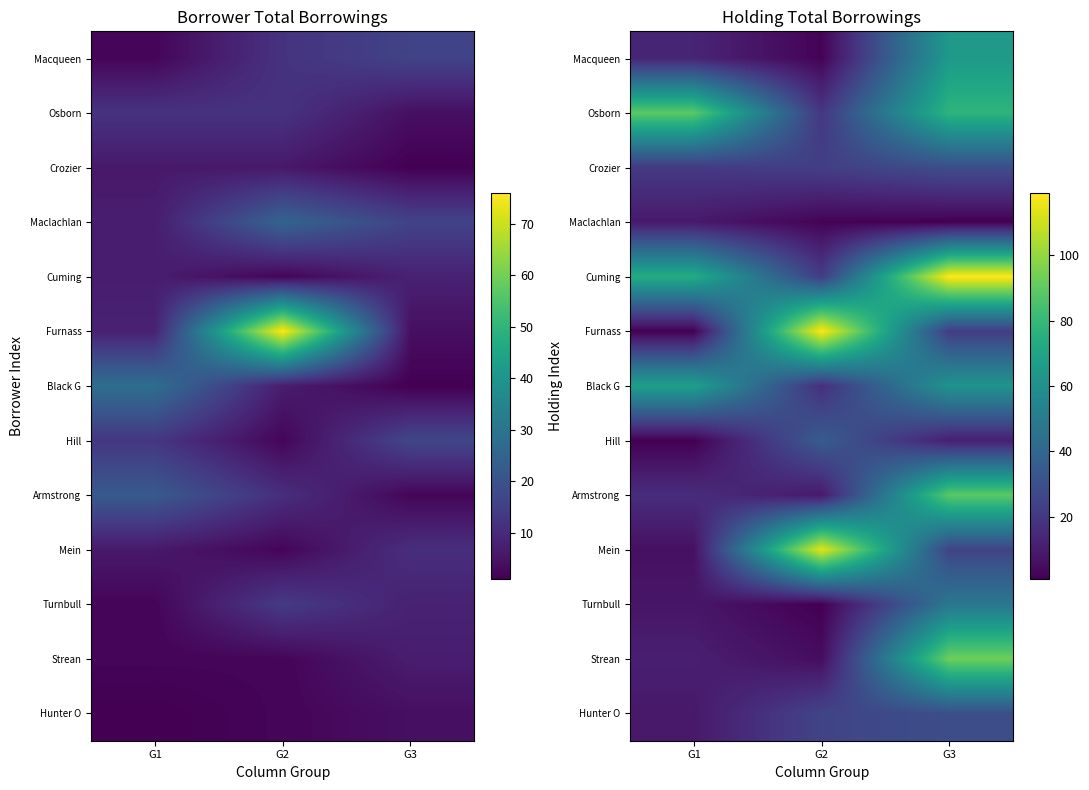

Which series changed the most between G1 and G2?

Furnass